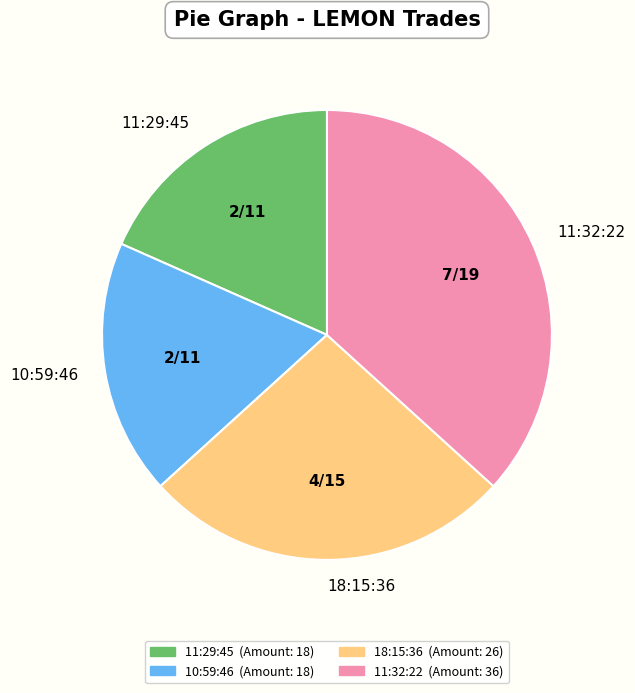

Is there any slice that represents more than half of the pie?

No